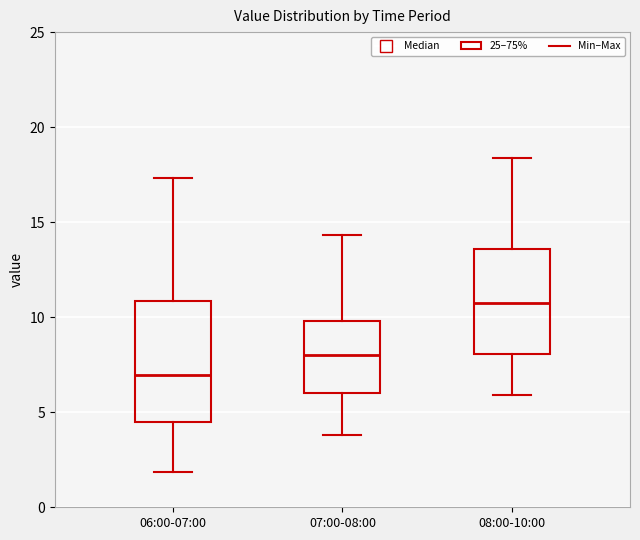

Comparing the boxes themselves (not the whiskers), which one is the tallest?

06:00-07:00